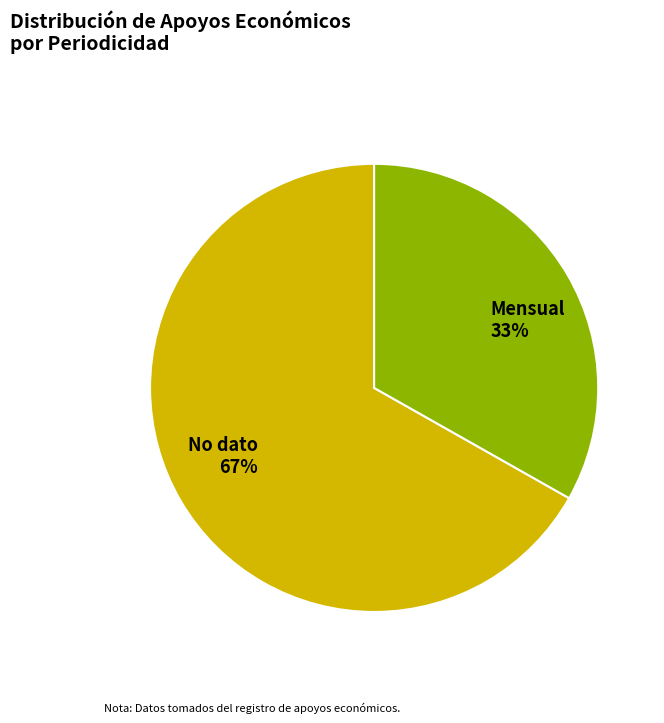

To the nearest percent, what is the average slice percentage?

50%